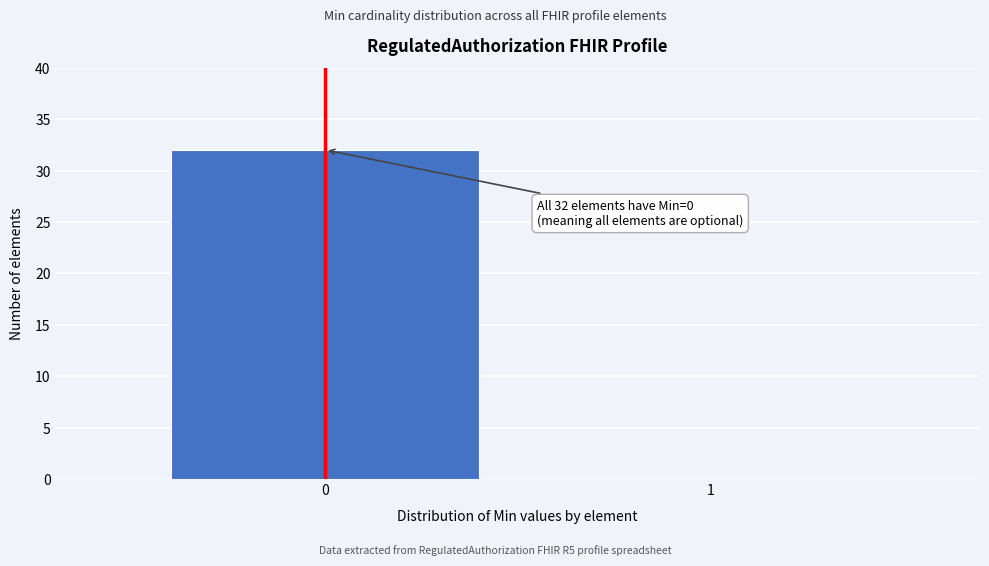

Reading right to left, list all the values displayed in this chart.

1=0	0=32